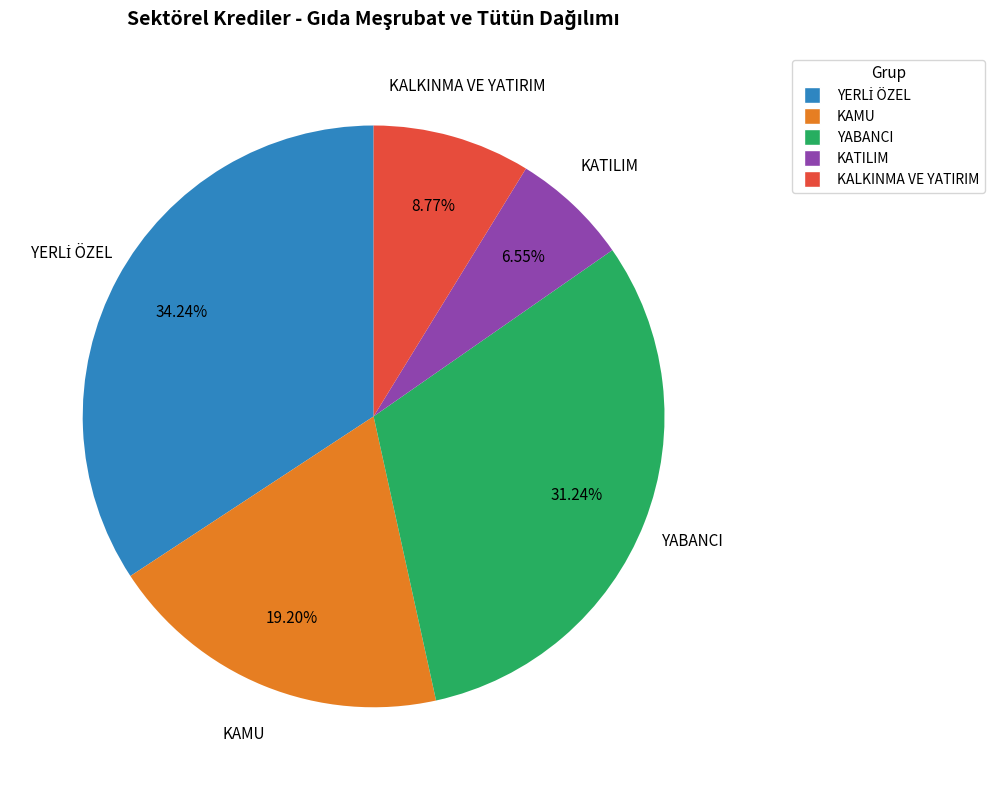

What is the ratio of the value at YABANCI to the value at KALKINMA VE YATIRIM?

3.6